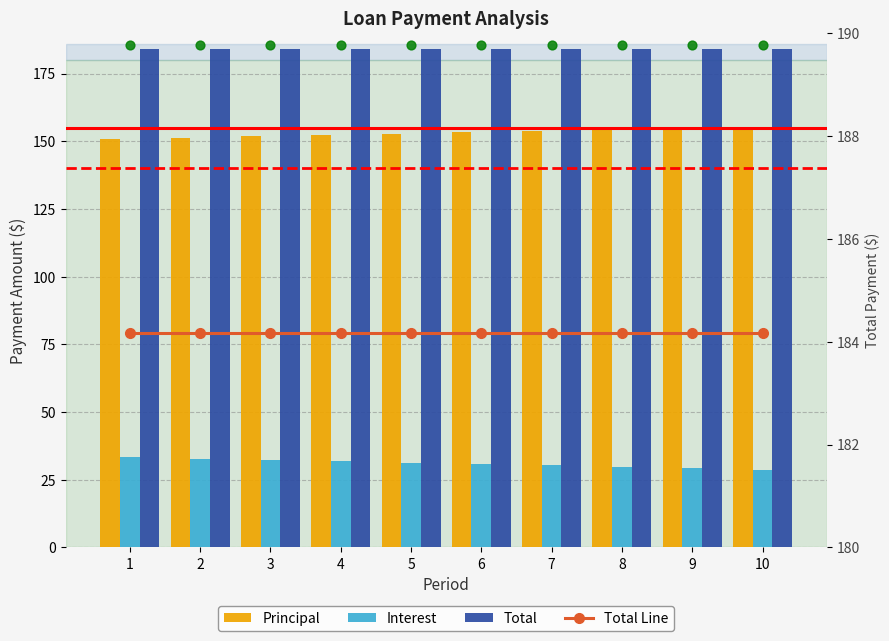

What are all the series names shown in the legend?

Principal, Interest, Total, Total Line